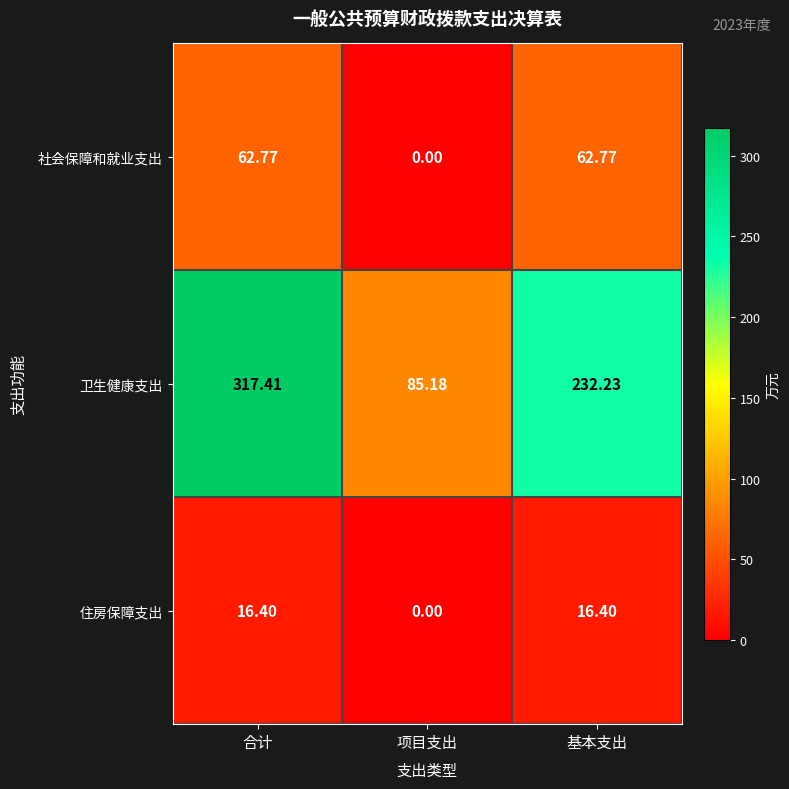

Where is 卫生健康支出 nearest to the value 201?

基本支出